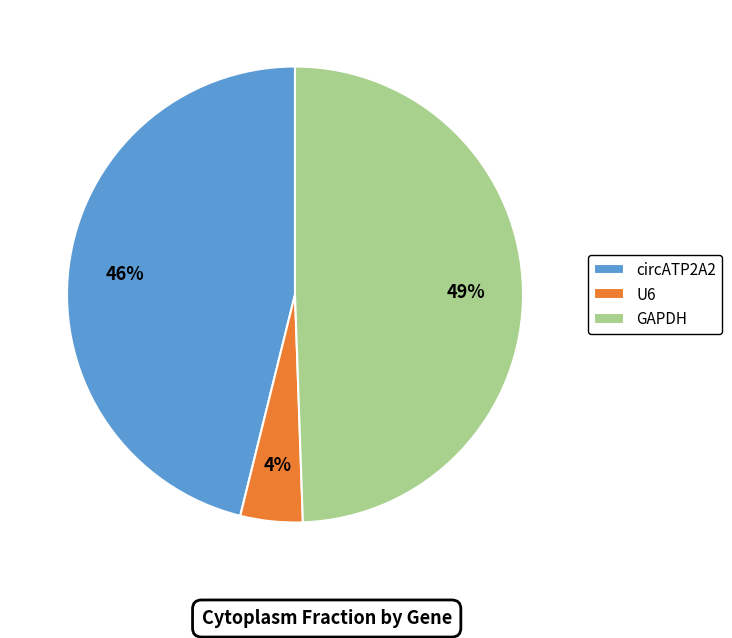

Which category has the smallest portion of the pie?

U6